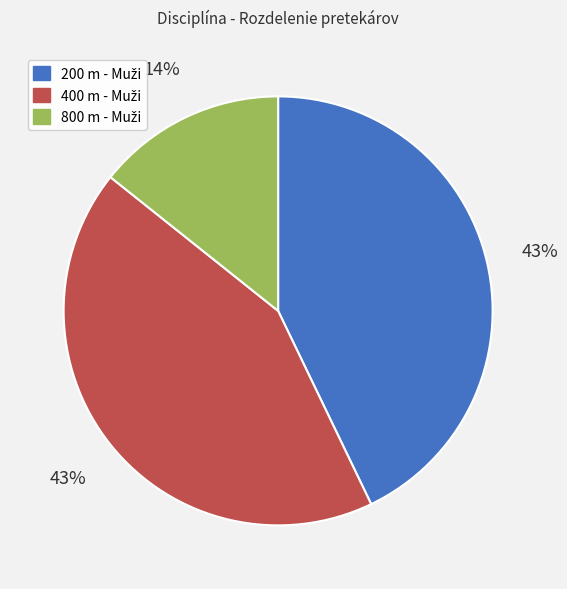

Does any single category account for the majority?

No